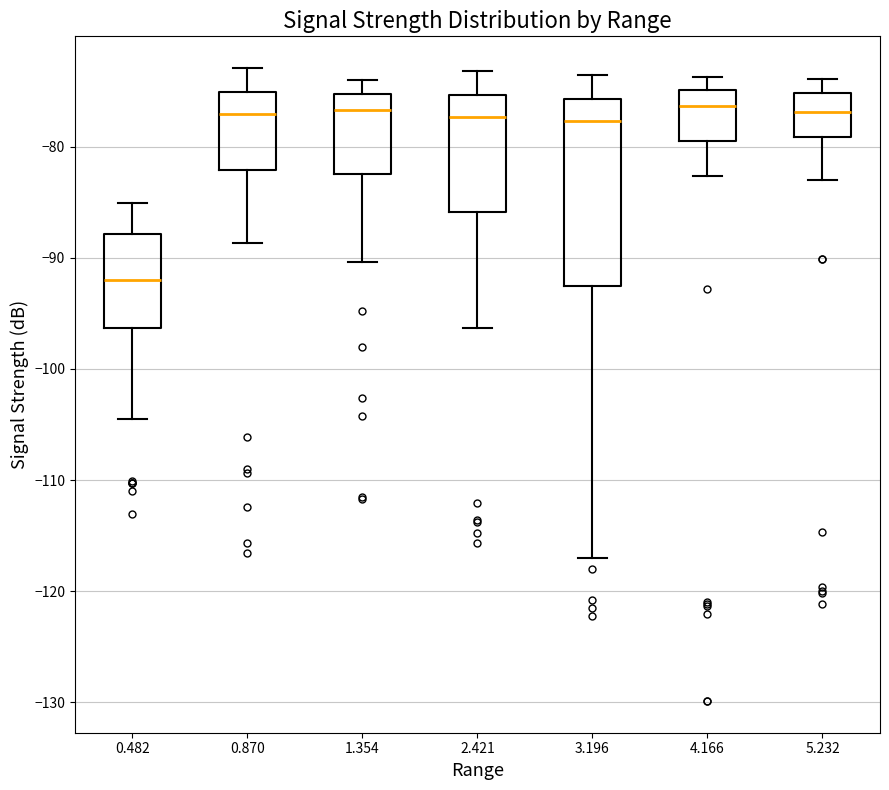

Reading left to right, transcribe this box plot: for each box, give where its median line is, the range the box spans, and where its two whiskers end, as read against the y-axis. The values are not printed on the chart, so give them approximately, as read against the axis.

0.482: median -92, box -96 to -88, whiskers -104 to -85
0.870: median -77, box -82 to -75, whiskers -89 to -73
1.354: median -77, box -82 to -75, whiskers -90 to -74
2.421: median -77, box -86 to -75, whiskers -96 to -73
3.196: median -78, box -93 to -76, whiskers -117 to -73
4.166: median -76, box -79 to -75, whiskers -83 to -74
5.232: median -77, box -79 to -75, whiskers -83 to -74